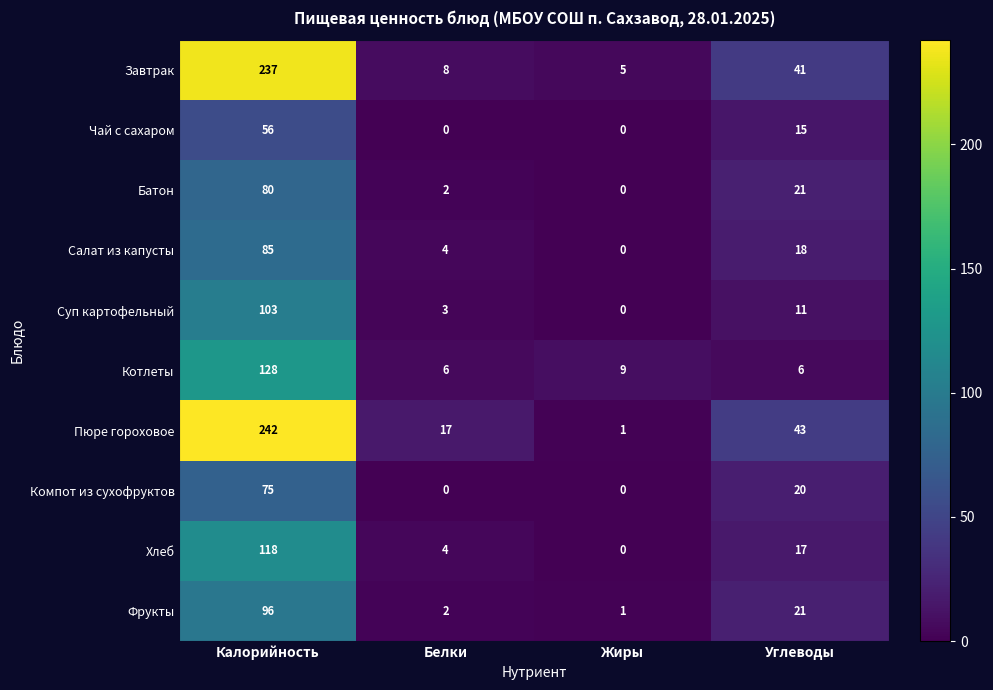

Is it true that Хлеб equals 17 at Углеводы?

True